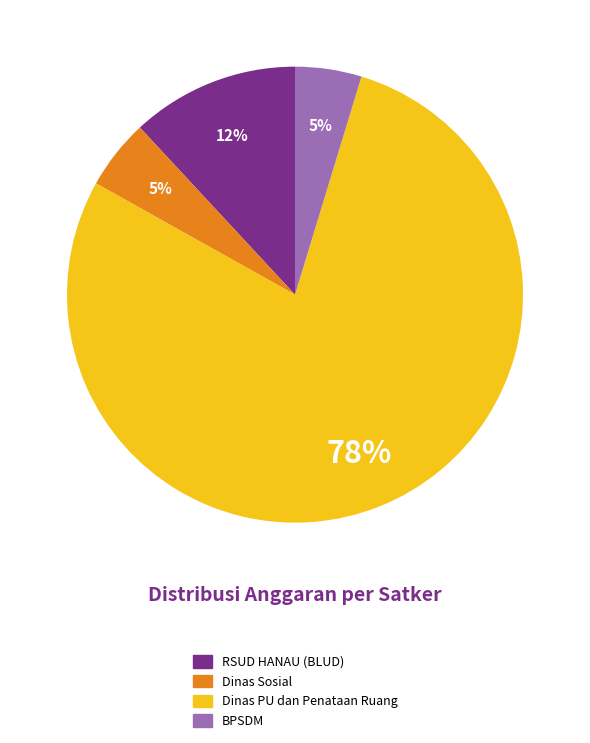

Between BPSDM and Dinas PU dan Penataan Ruang, which is larger?

Dinas PU dan Penataan Ruang